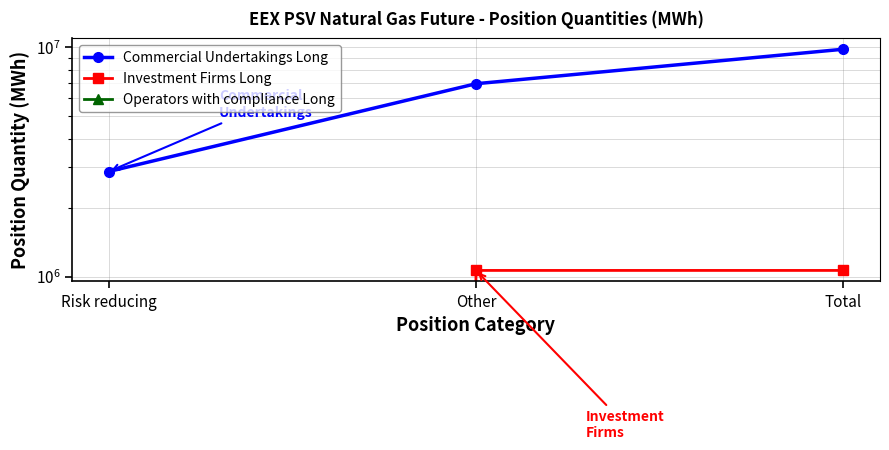

How many Commercial Undertakings Long values are between 2875248 and 9820152?

3